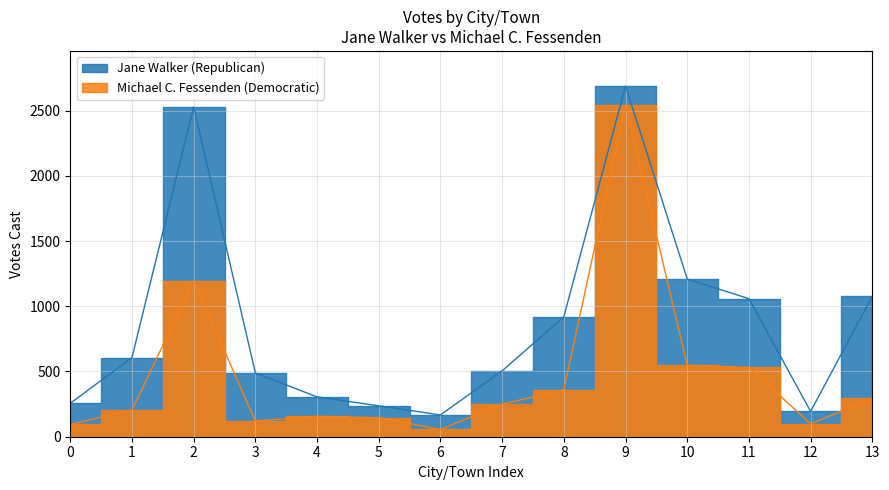

Reading left to right, transcribe all the data shown in this chart.

Jane Walker (Republican): 256	607	2528	489	305	237	167	505	919	2688	1209	1058	194	1078
Michael C. Fessenden (Democratic): 94	205	1196	120	156	146	56	249	361	2543	548	531	99	294